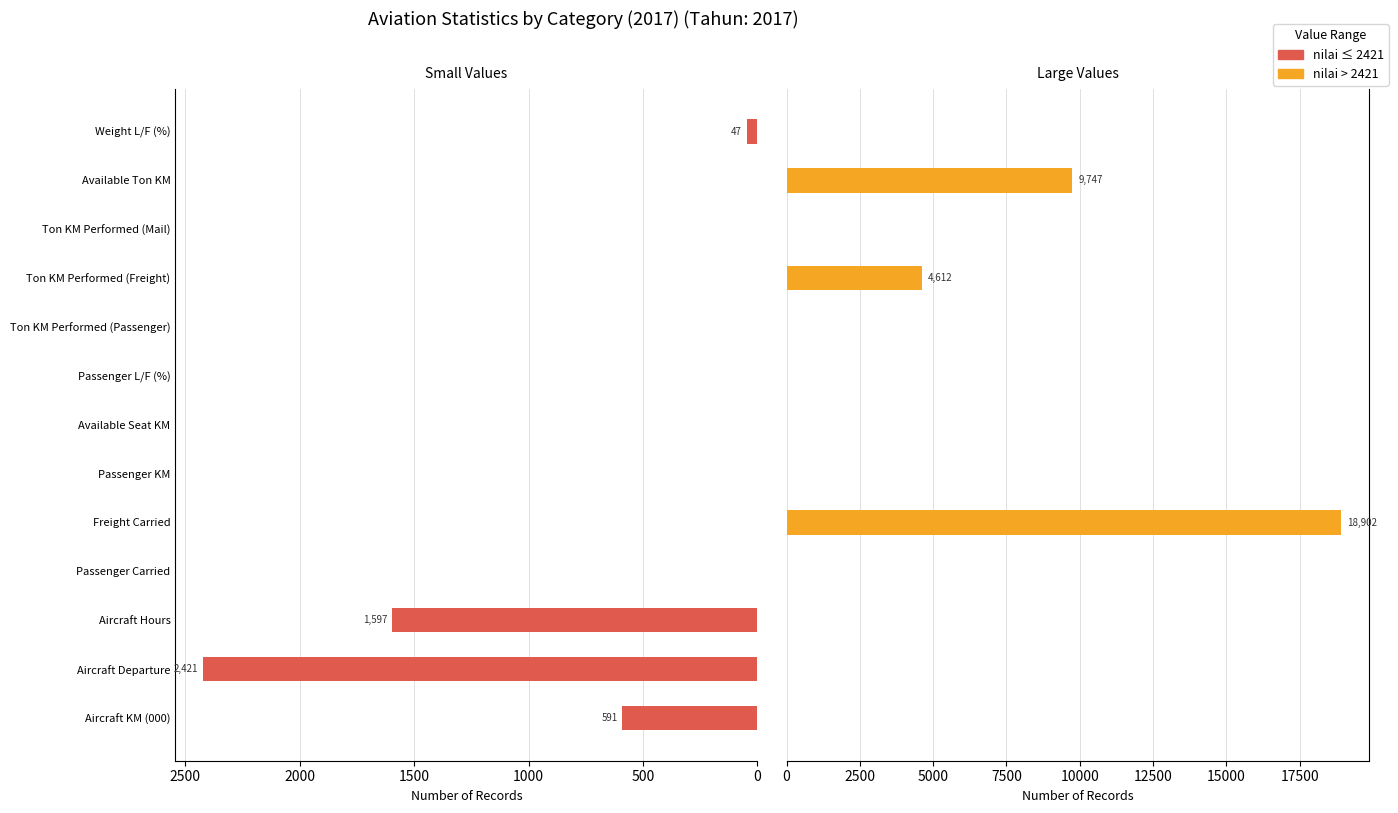

True or false: nilai (>2421) has a value of 0 at Ton KM Performed (Mail).

True